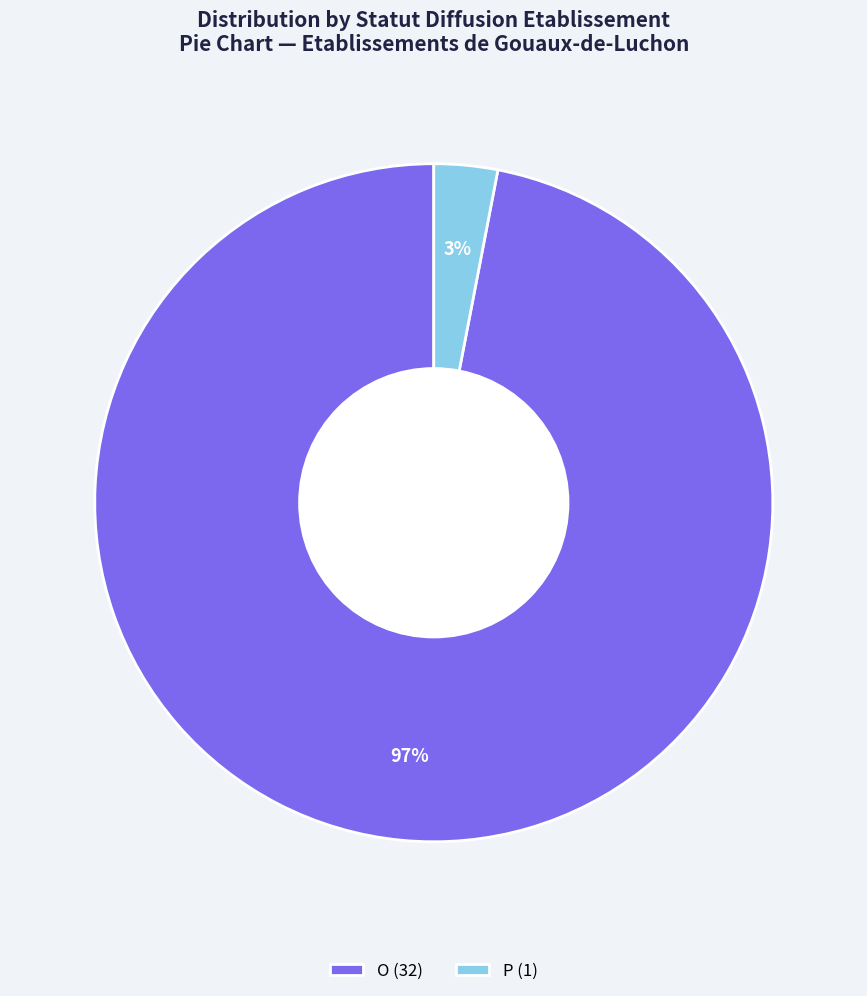

True or false: P (1) accounts for 11% of the total.

False